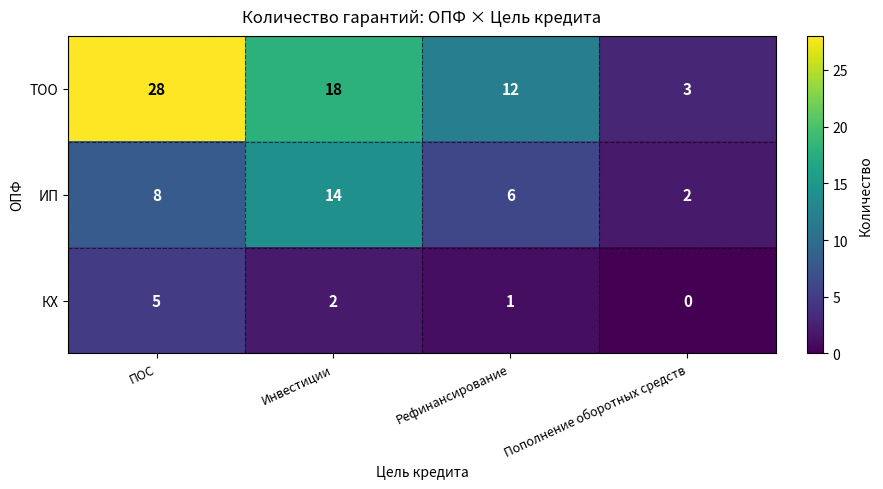

Which category has the highest value in the ТОО series?

ПОС